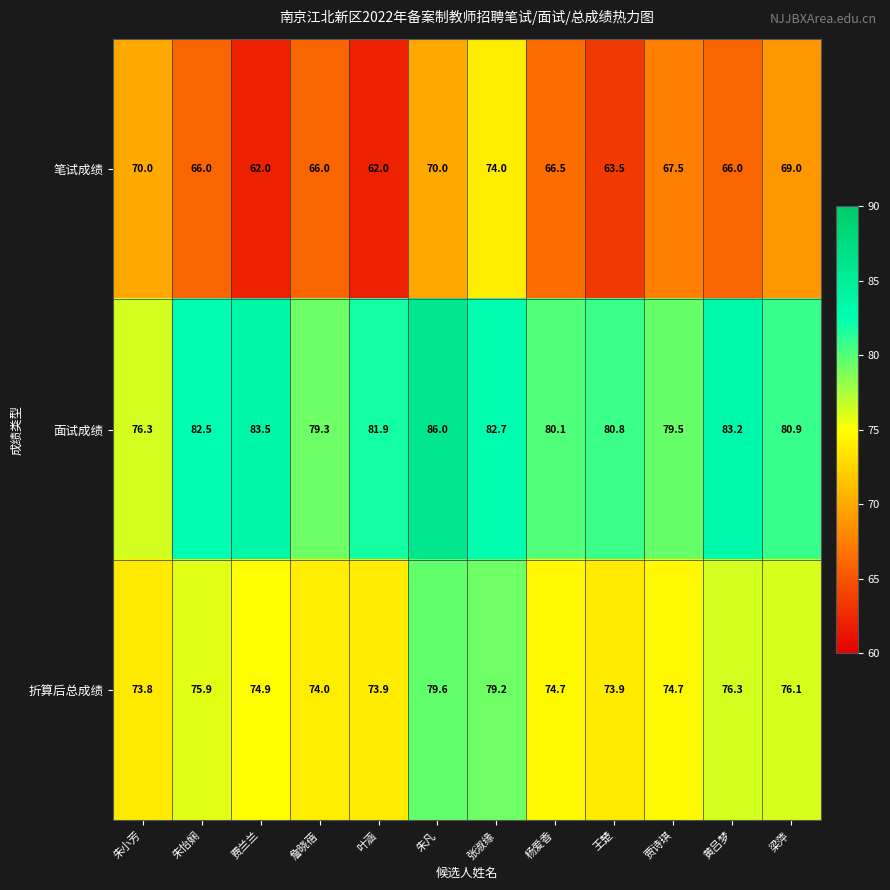

How many data points does each series have?

12